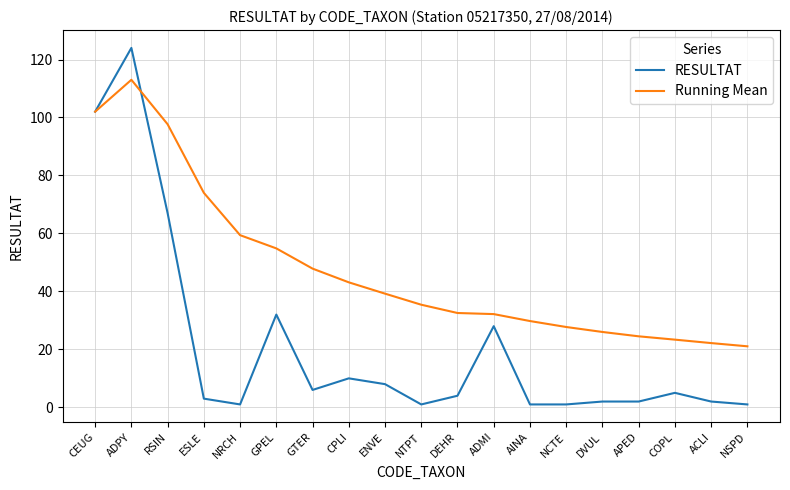

True or false: Running Mean has a value of 10.2 at NSPD.

False